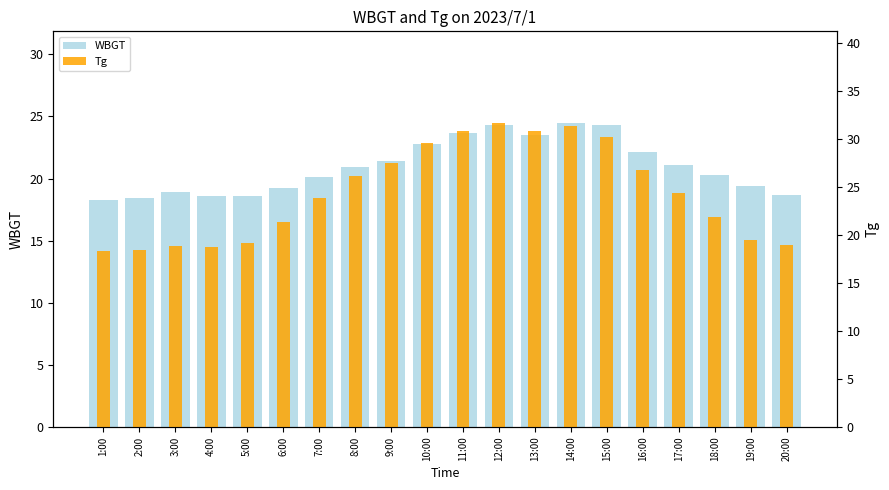

Where does the WBGT series first go above 20?

7:00